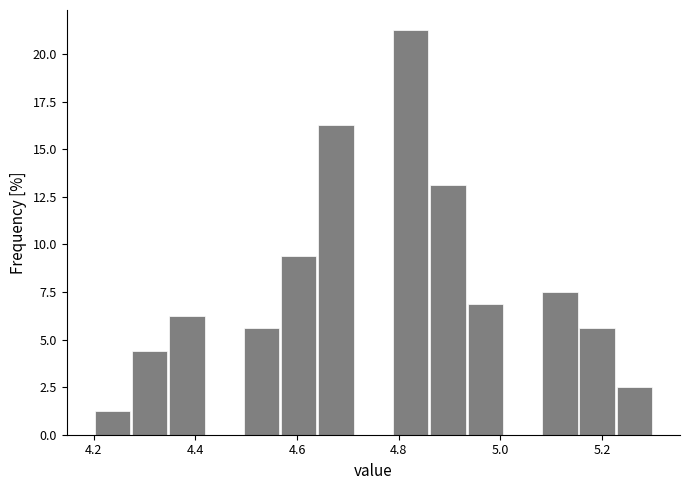

Around what value on the x-axis is the tallest bar? Give the approximate position of its centre, as read against the axis.

4.82